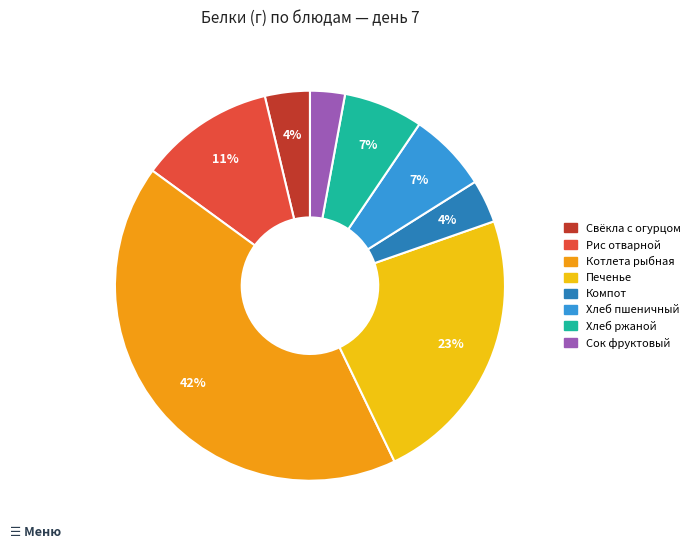

Is there any slice that represents more than half of the pie?

No